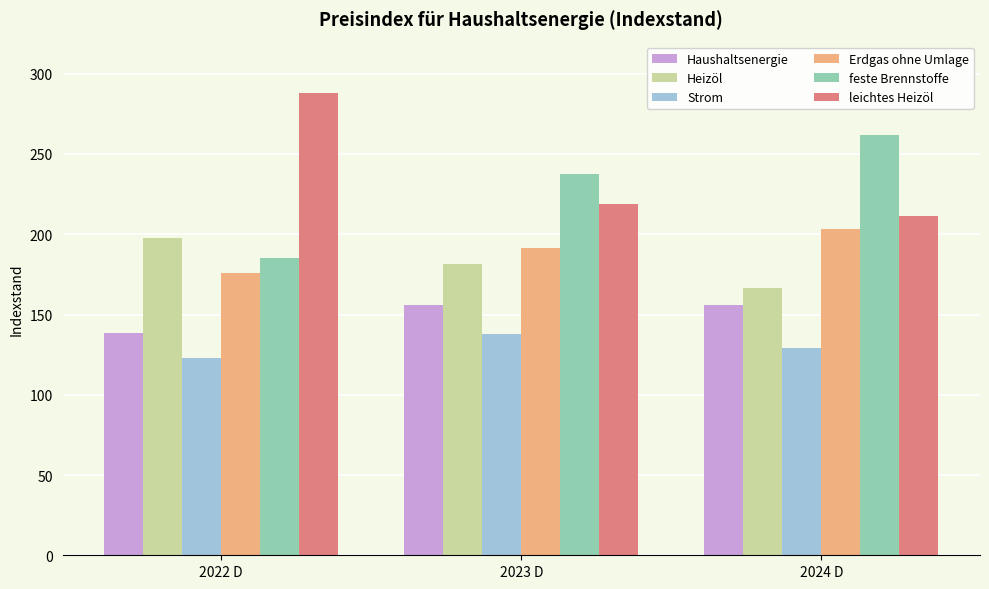

What is the label of the 3rd bar from the right?

2022 D